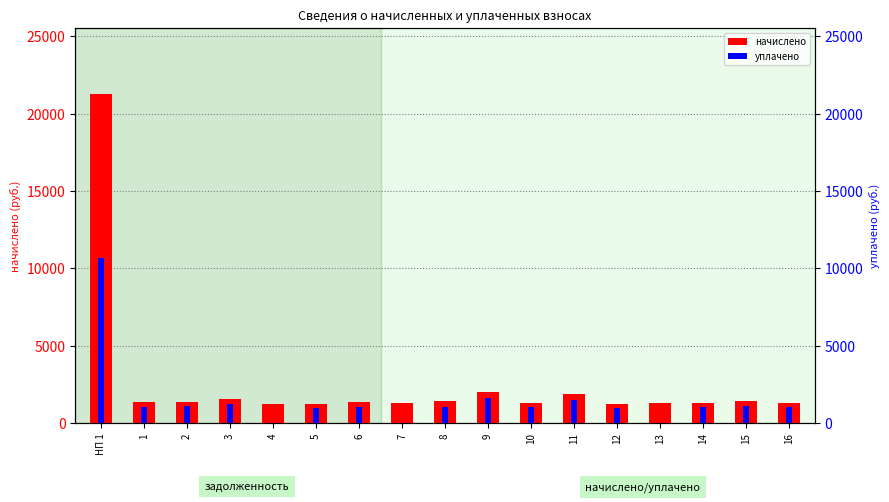

List the labels in order of уплачено value, smallest first.

4, 7, 13, 5, 12, 1, 8, 14, 16, 10, 6, 2, 15, 3, 11, 9, НП 1